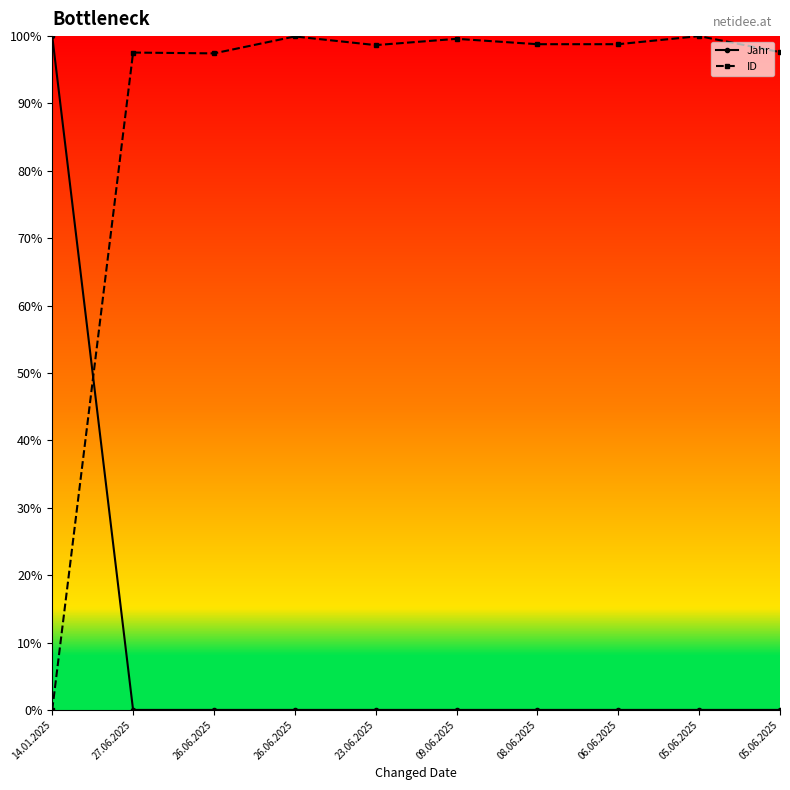

The Jahr series shows 0.0 at 06.06.2025. True or false?

True